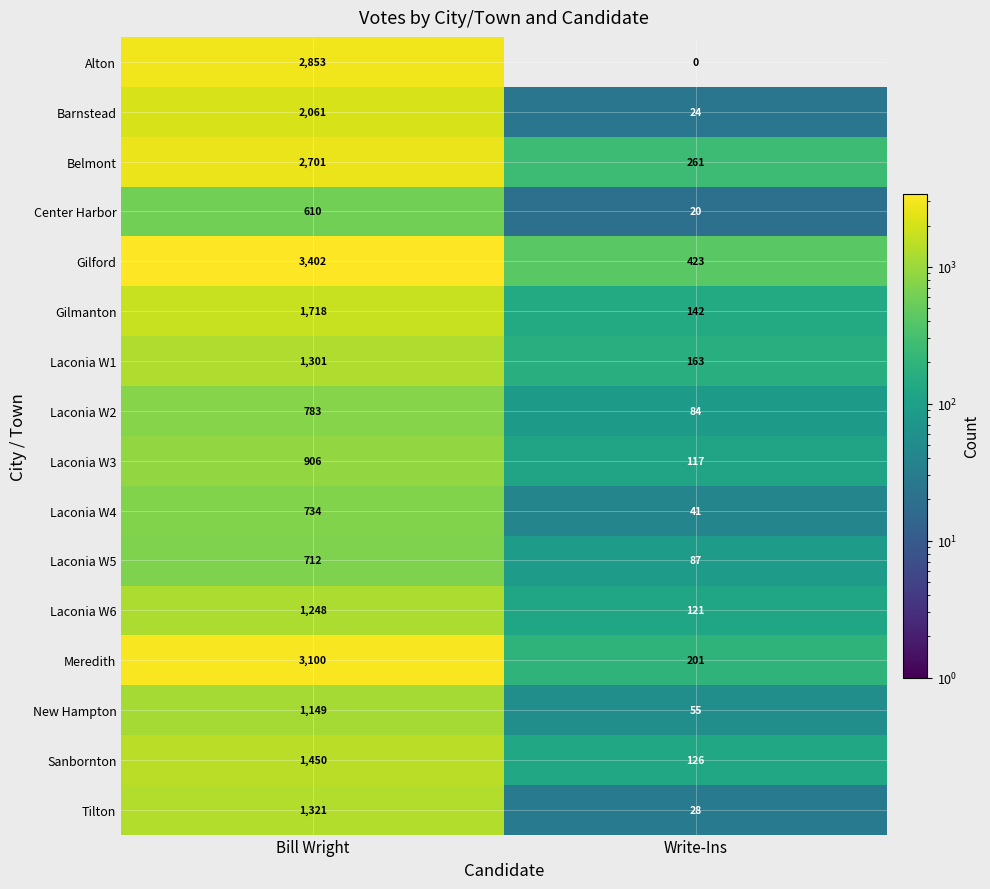

What is the total value across all series at Write-Ins?

1893